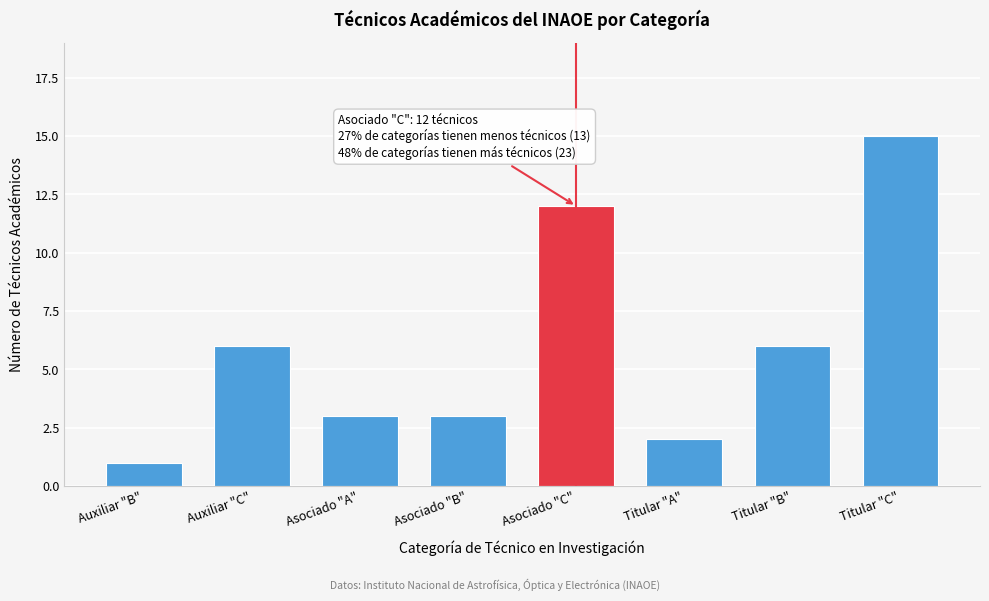

Reading right to left, what are all the values shown in this chart?

Titular "C"=15	Titular "B"=6	Titular "A"=2	Asociado "C"=12	Asociado "B"=3	Asociado "A"=3	Auxiliar "C"=6	Auxiliar "B"=1